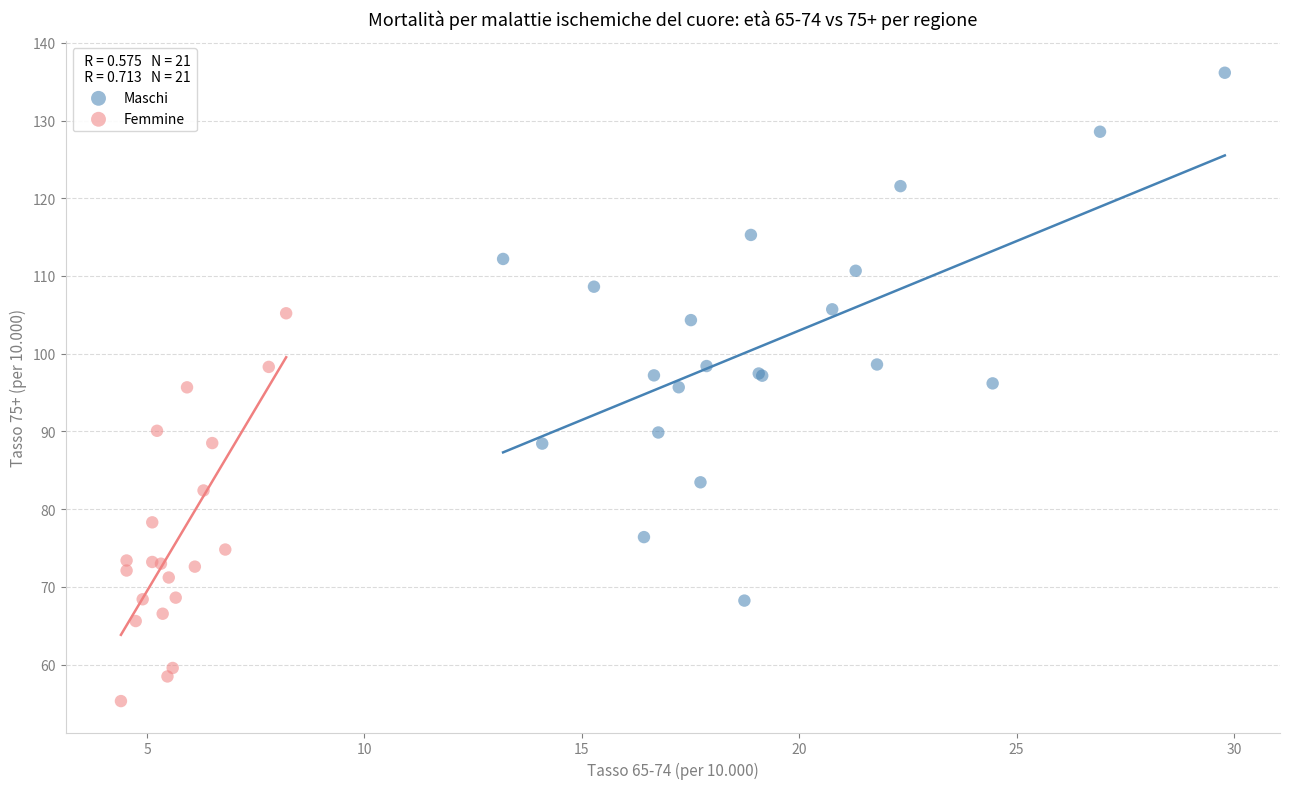

Which series contains the lowest Y value?

Femmine